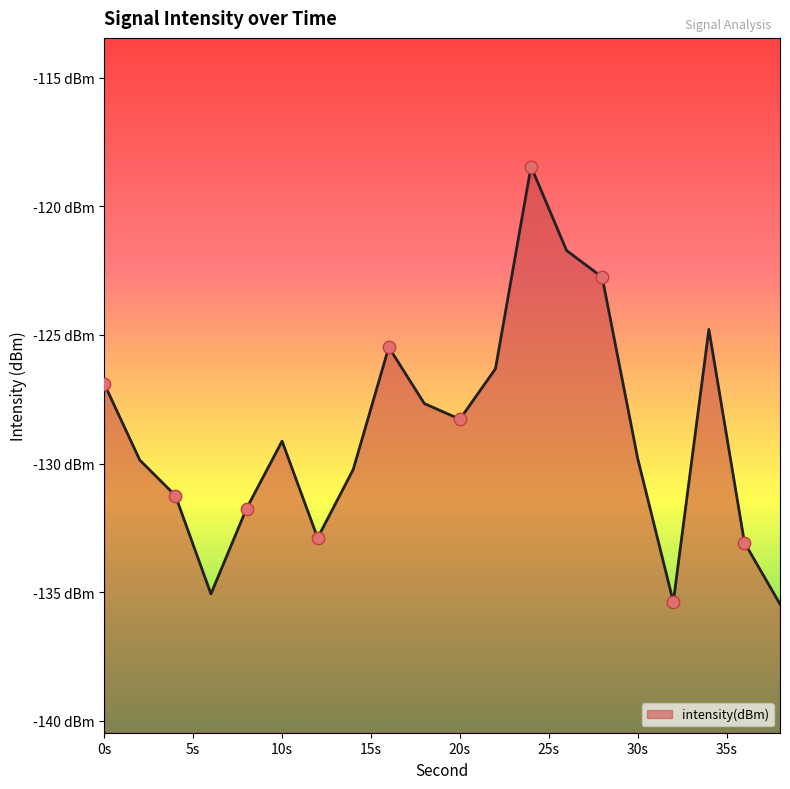

What is the change in value from 32 to 34?

+10.6